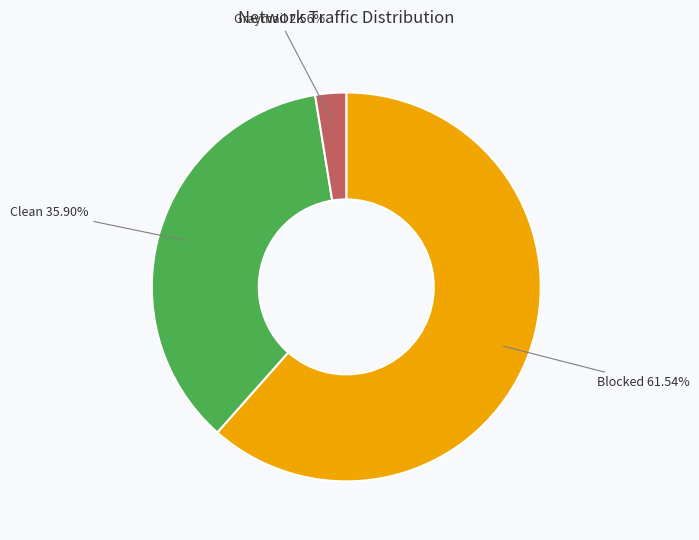

Rank the categories by value from highest to lowest.

Blocked 61.54%, Clean 35.90%, Graymail 2.56%